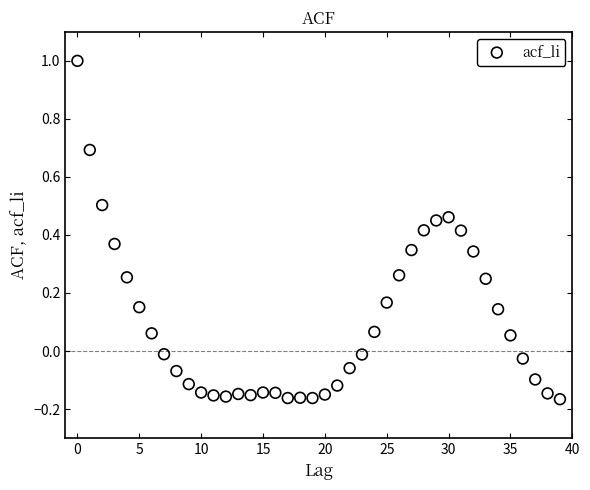

What is the range of Y values (max minus min)?

1.2